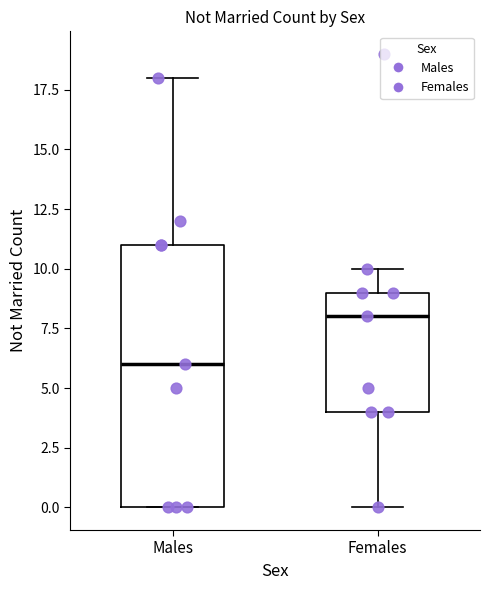

Which box has the lowest median line?

Males